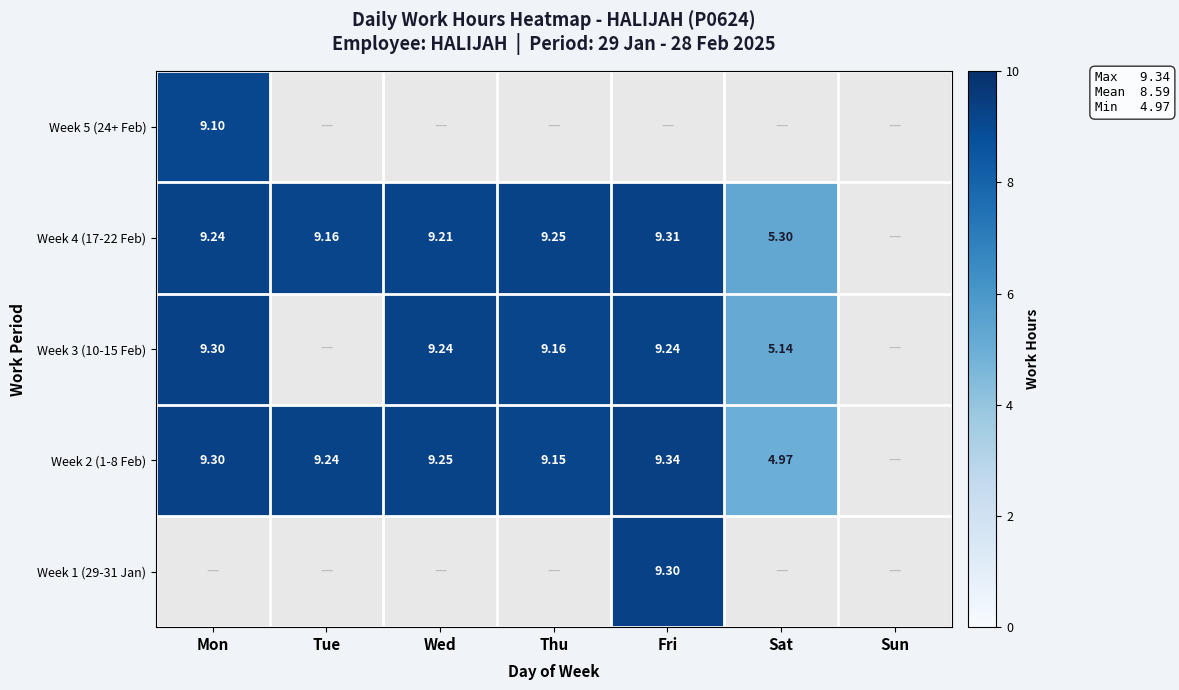

How many data points in Week 4 (17-22 Feb) are less than 9?

1